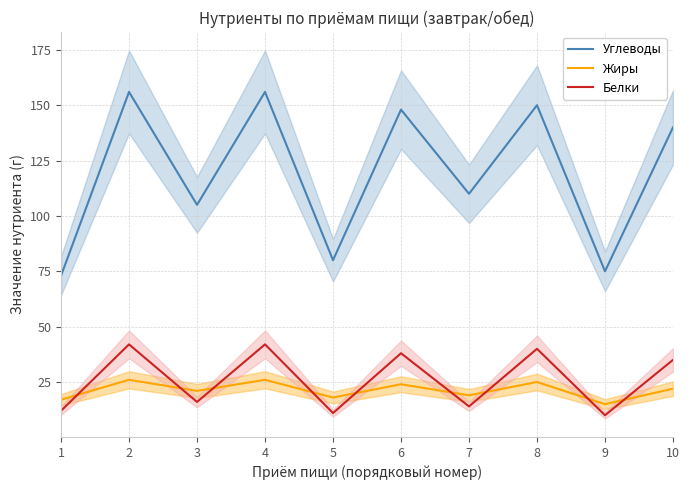

Which has a higher value, 7 or 4?

4